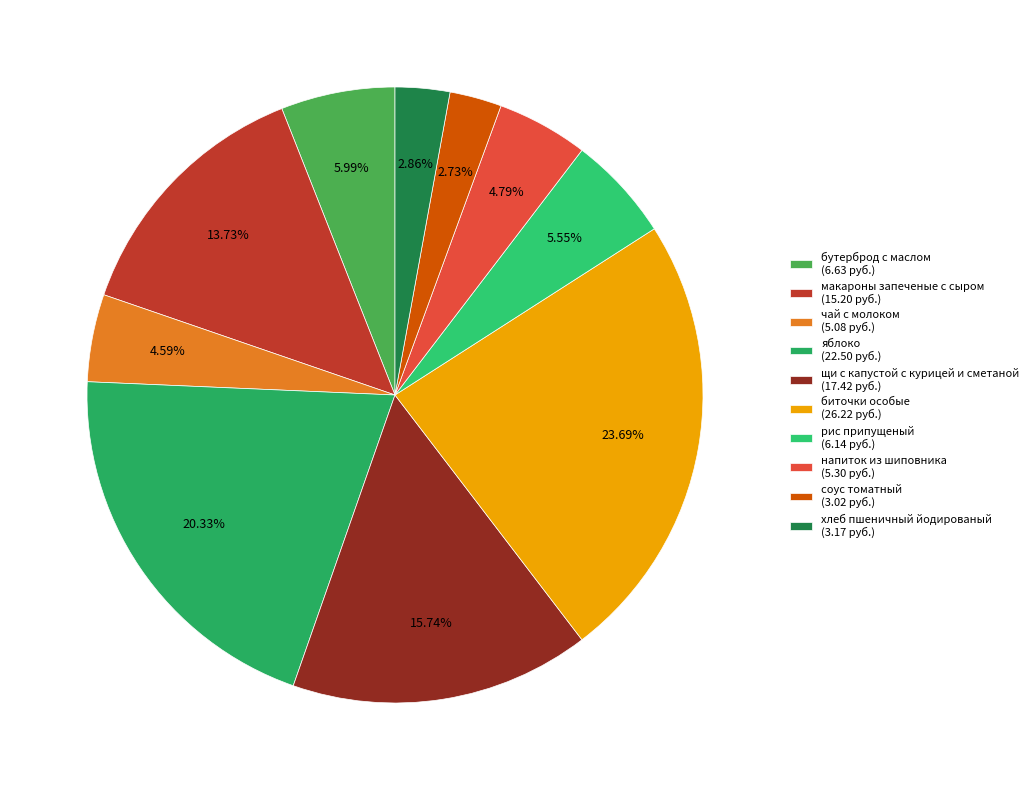

What is the smallest slice in the pie chart?

соус томатный